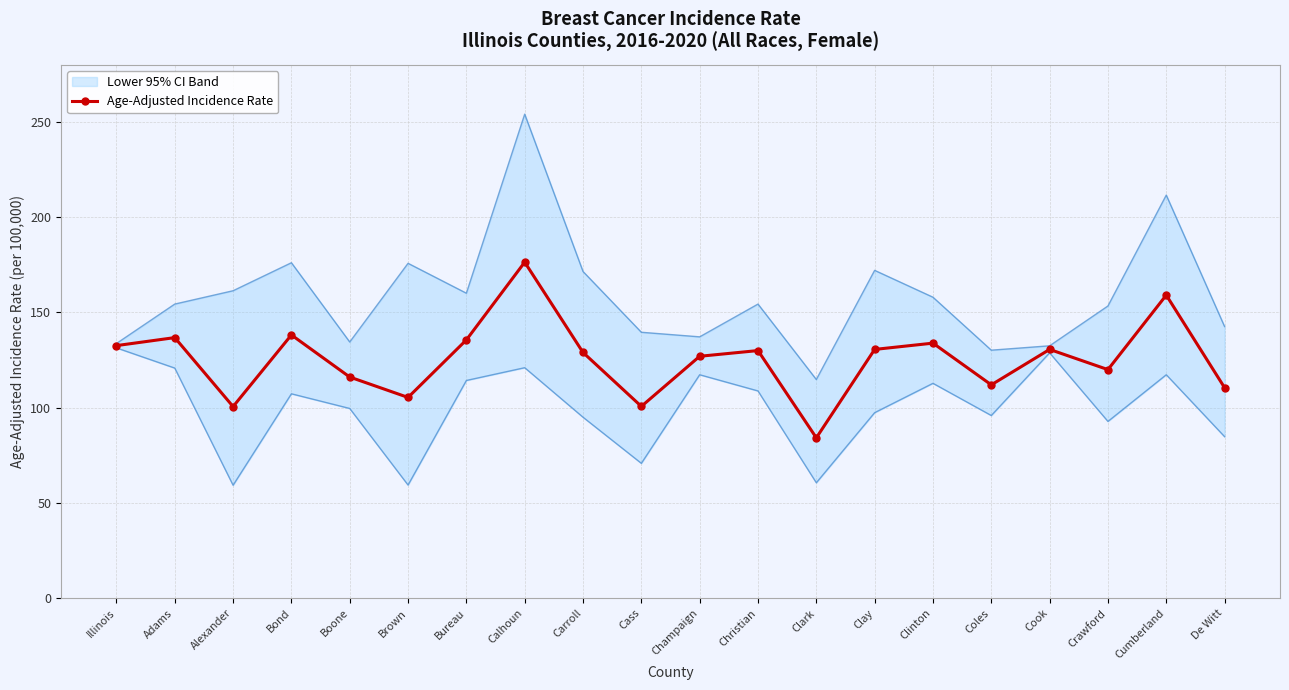

At Calhoun, list the series in order from largest to smallest.

Upper 95% CI line, Age-Adjusted Incidence Rate, Lower 95% CI line